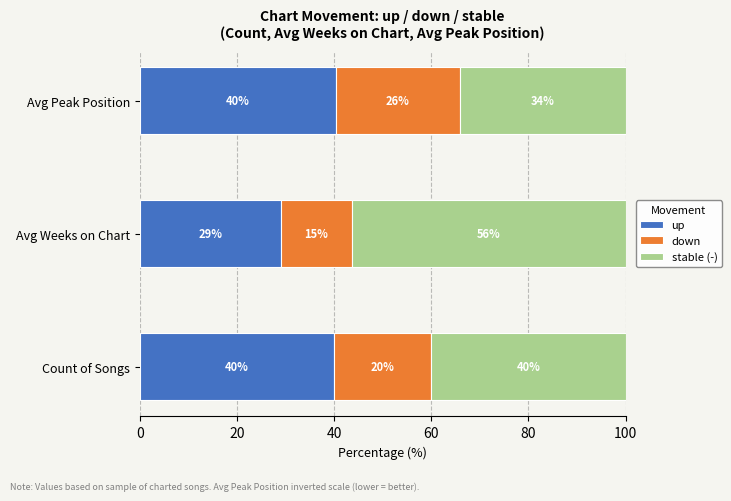

What are all the series names shown in the legend?

up, down, stable (-)